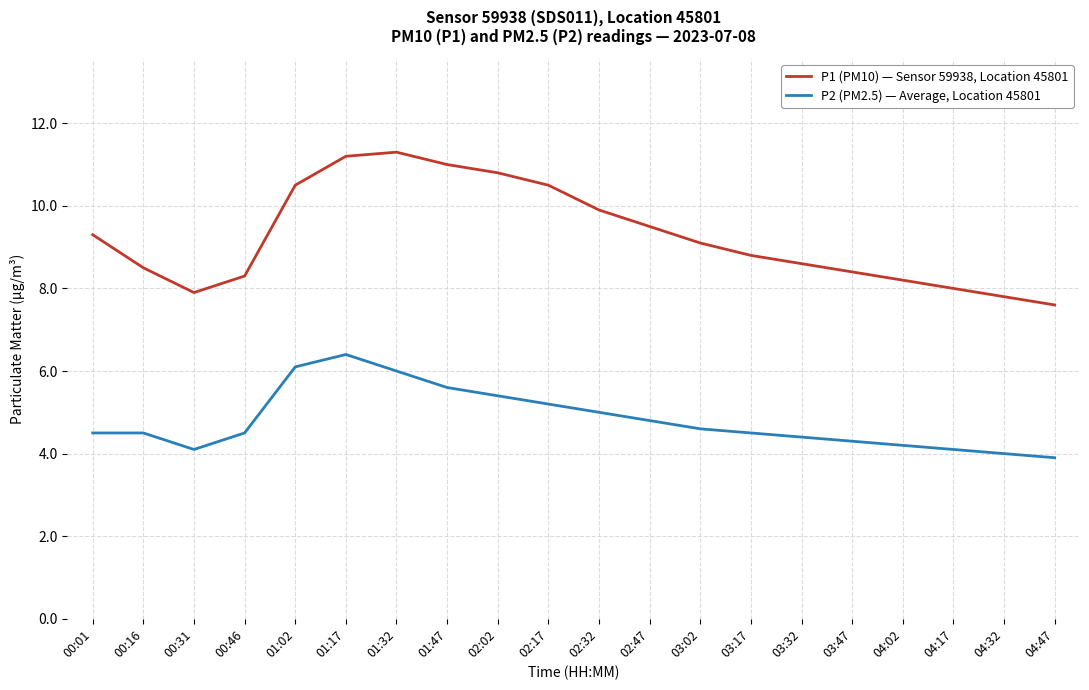

The value of P1 (PM10) — Sensor 59938, Location 45801 at 02:02 is 10.8. True or false?

True